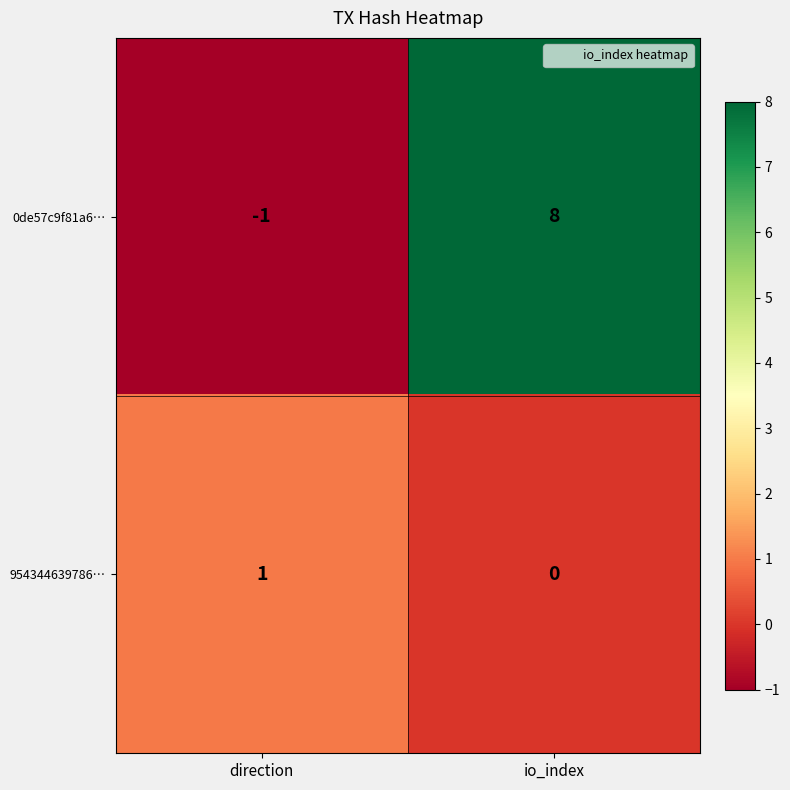

Which series has the largest total across all categories?

0de57c9f81a6…